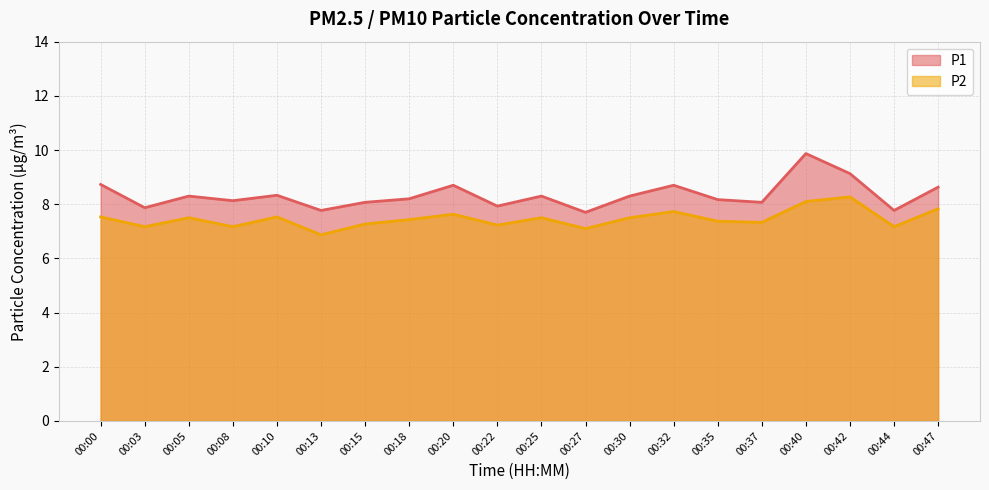

How many lines are shown in the chart?

2